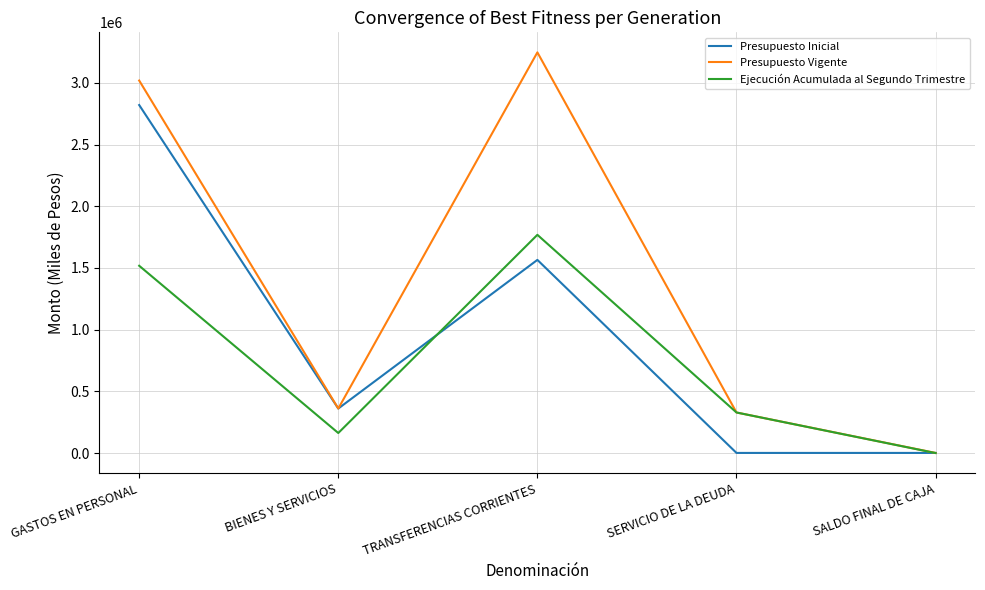

Reading right to left, transcribe all the data shown in this chart.

Presupuesto Inicial: SALDO FINAL DE CAJA=1000	SERVICIO DE LA DEUDA=1000	TRANSFERENCIAS CORRIENTES=1565083	BIENES Y SERVICIOS=360800	GASTOS EN PERSONAL=2819861
Presupuesto Vigente: SALDO FINAL DE CAJA=1000	SERVICIO DE LA DEUDA=328654	TRANSFERENCIAS CORRIENTES=3246584	BIENES Y SERVICIOS=360800	GASTOS EN PERSONAL=3018303
Ejecución Acumulada al Segundo Trimestre: SALDO FINAL DE CAJA=0	SERVICIO DE LA DEUDA=328654	TRANSFERENCIAS CORRIENTES=1768264	BIENES Y SERVICIOS=162377	GASTOS EN PERSONAL=1517590